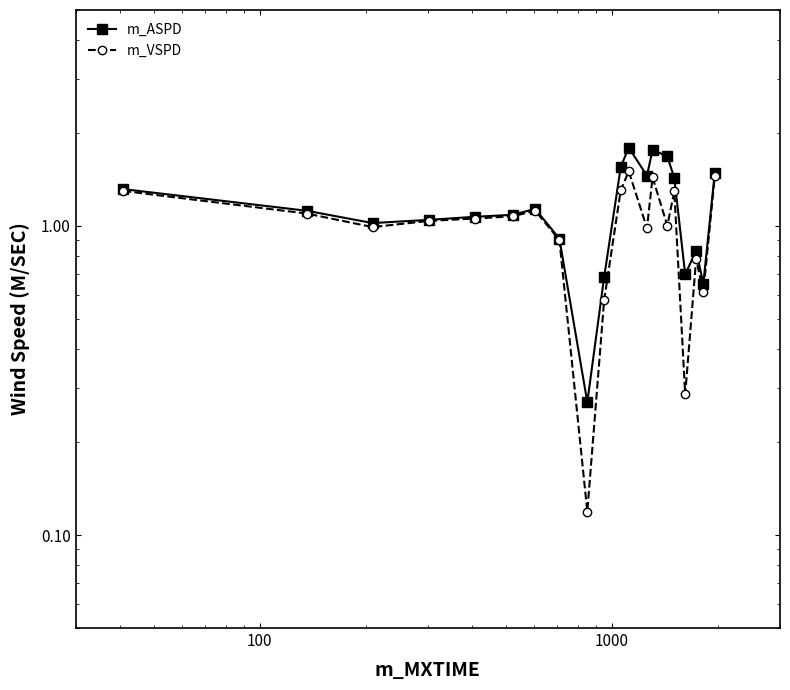

Reading right to left, extract all data points from this chart.

m_ASPD: 1.5	0.7	0.8	0.7	1.4	1.7	1.8	1.5	1.8	1.6	0.7	0.3	0.9	1.1	1.1	1.1	1.0	1.0	1.1	1.3
m_VSPD: 1.4	0.6	0.8	0.3	1.3	1.0	1.4	1.0	1.5	1.3	0.6	0.1	0.9	1.1	1.1	1.1	1.0	1.0	1.1	1.3